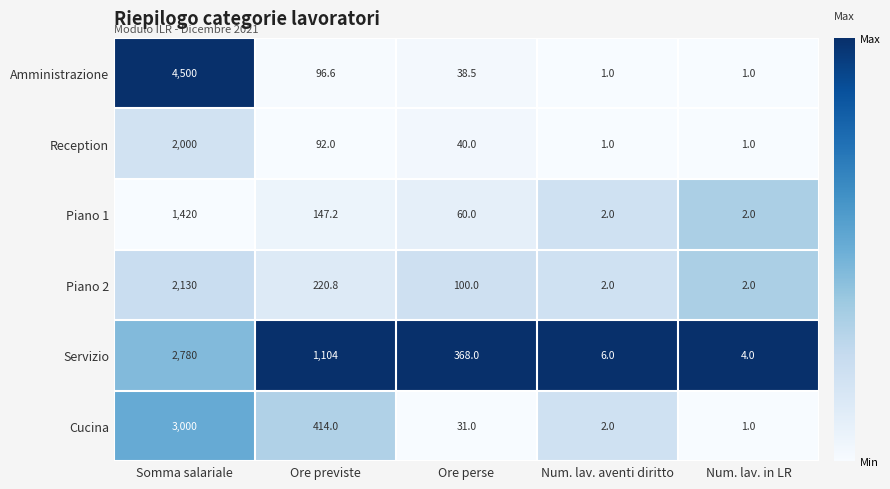

What is the difference between the maximum and minimum values in the Servizio series?

2776.0